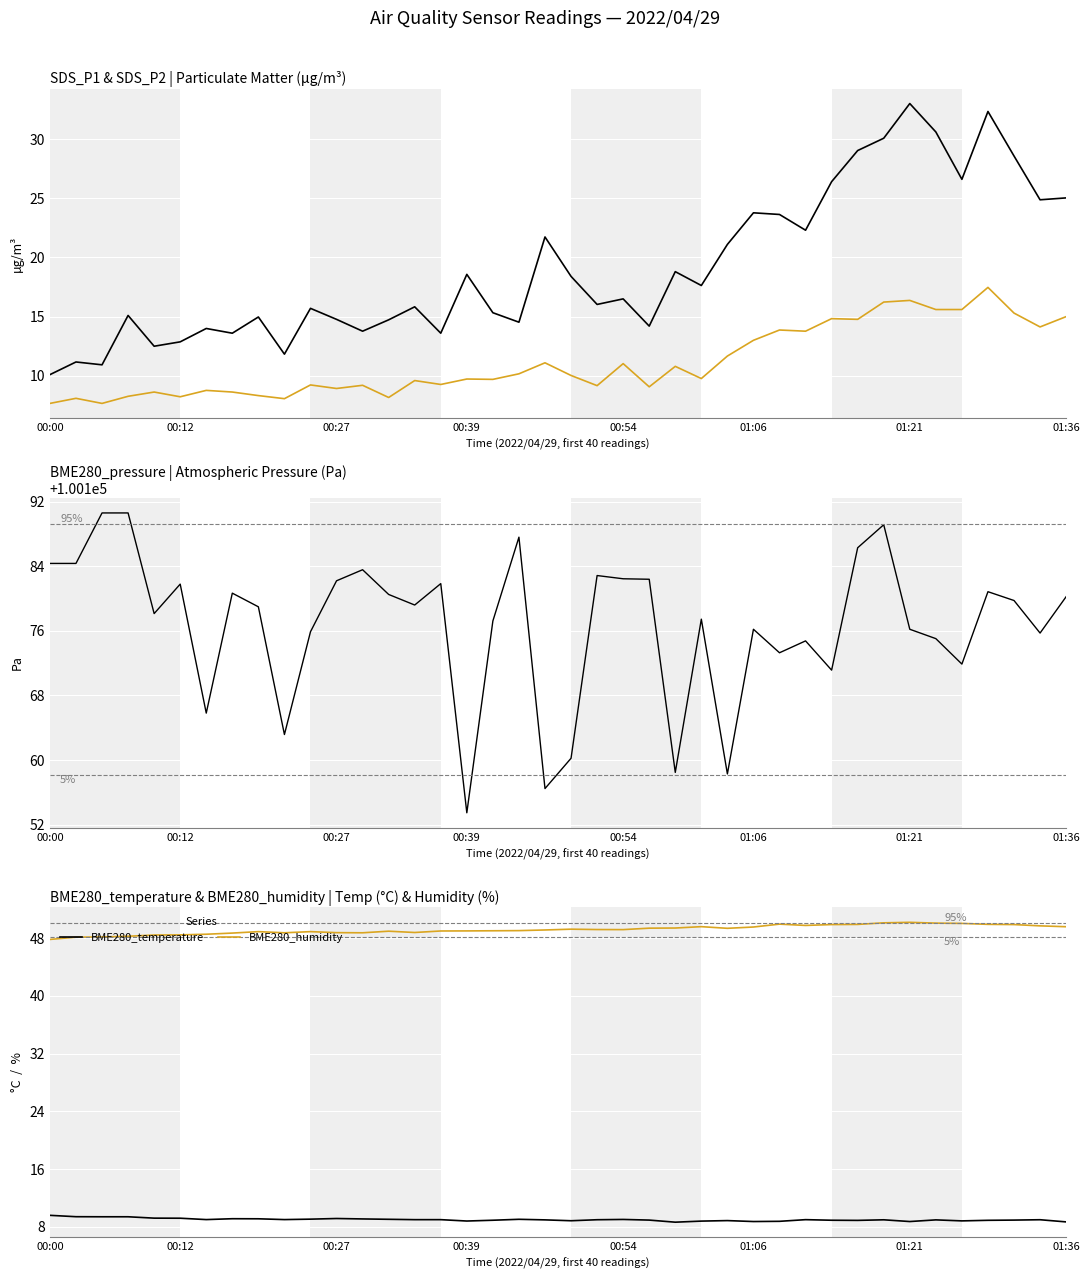

True or false: BME280_humidity and BME280_temperature cross at least once.

False